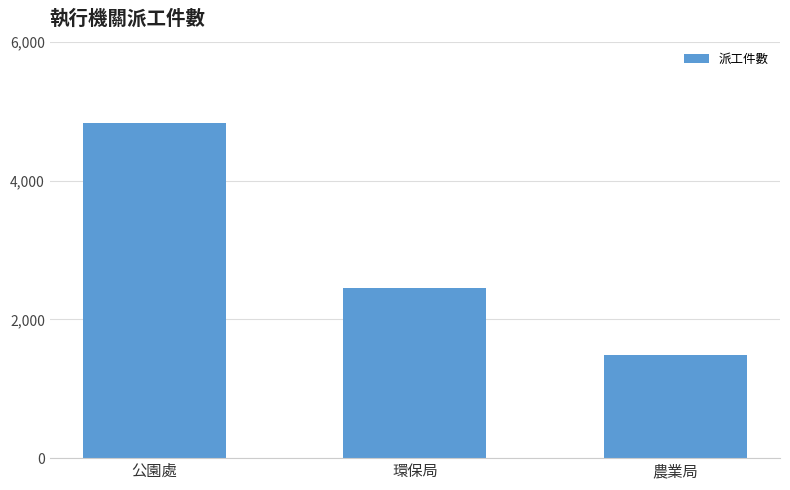

What position from the left is 環保局?

2